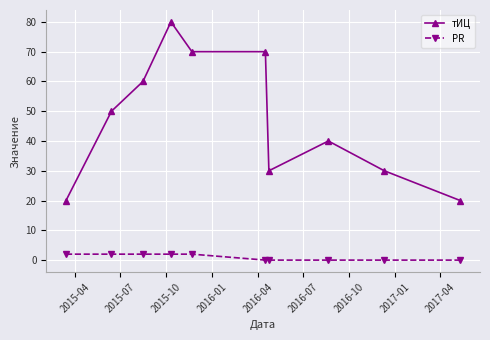

Rank the series by their maximum value, from highest to lowest.

тИЦ, PR